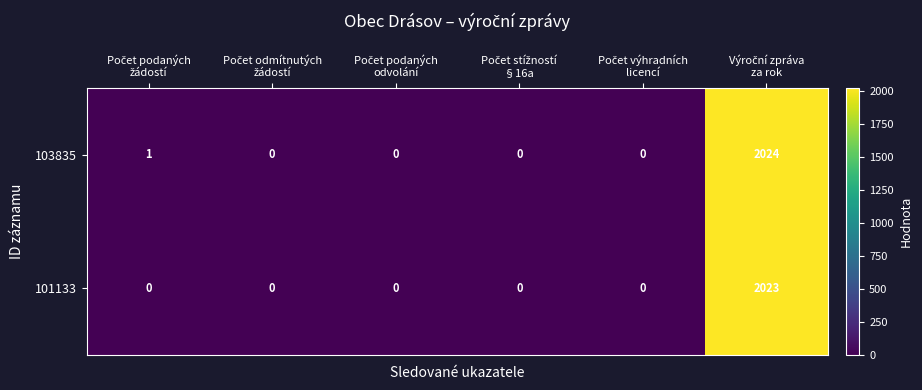

Which series has the largest total across all categories?

103835